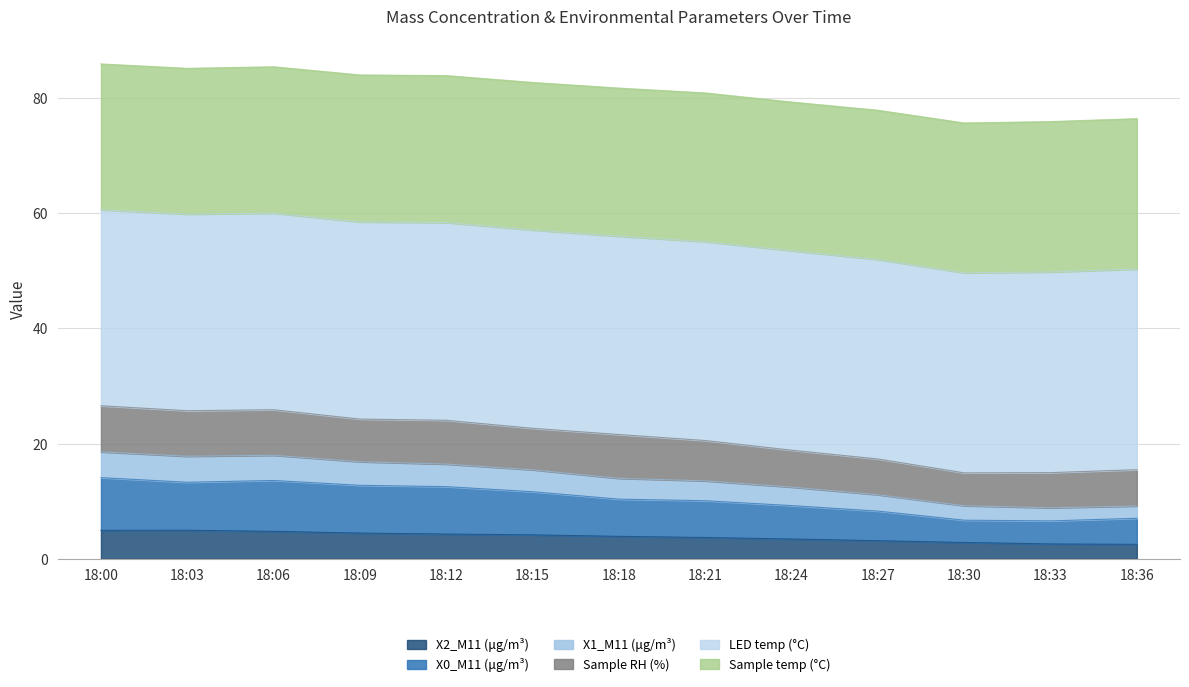

True or false: X1_M11 (μg/m³) has more than 0 points higher than both neighbors.

True